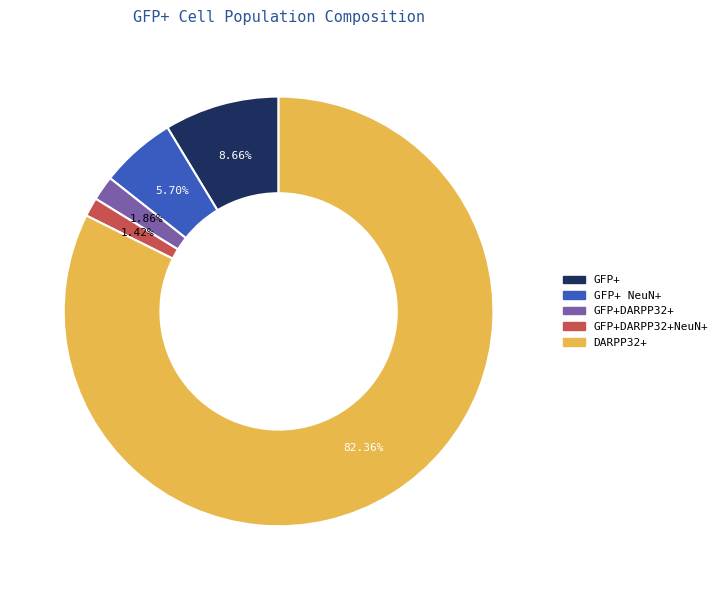

Does any single category account for the majority?

Yes